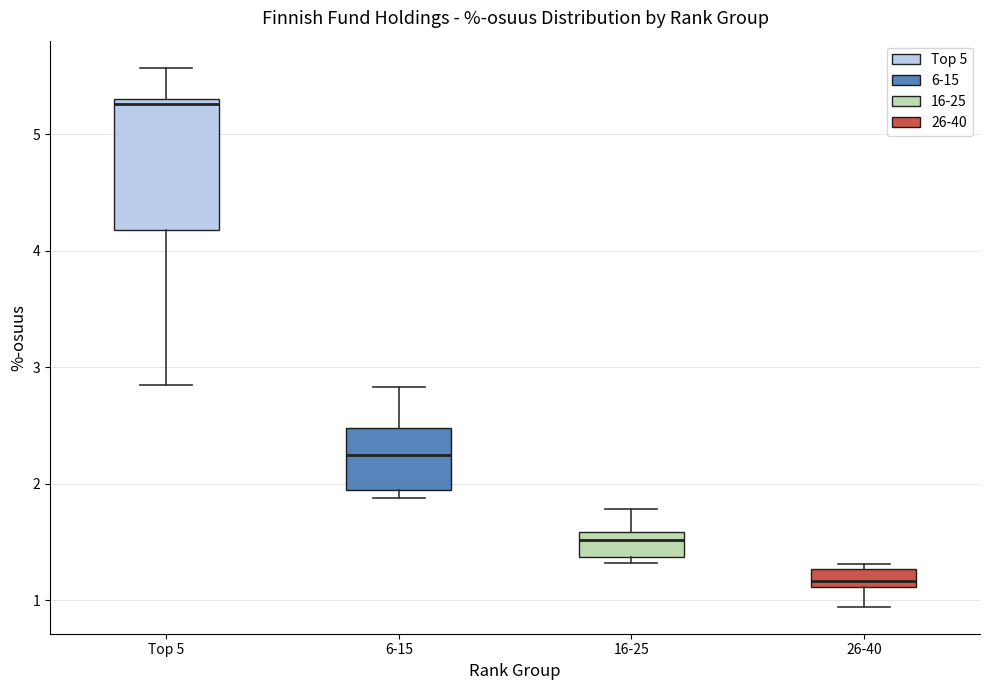

Reading left to right, read every box against the y-axis: the position of its median line, the range the box covers, and the ends of its whiskers. The values are not printed on the chart, so give them approximately, as read against the axis.

Top 5: median 5.3 (just below the box's upper edge), box 4.2 to 5.3, whiskers 2.8 to 5.6
6-15: median 2.2, box 1.9 to 2.5, whiskers 1.9 (just below the box's lower edge) to 2.8
16-25: median 1.5, box 1.4 to 1.6, whiskers 1.3 to 1.8
26-40: median 1.2, box 1.1 to 1.3, whiskers 0.9 to 1.3 (just above the box's upper edge)